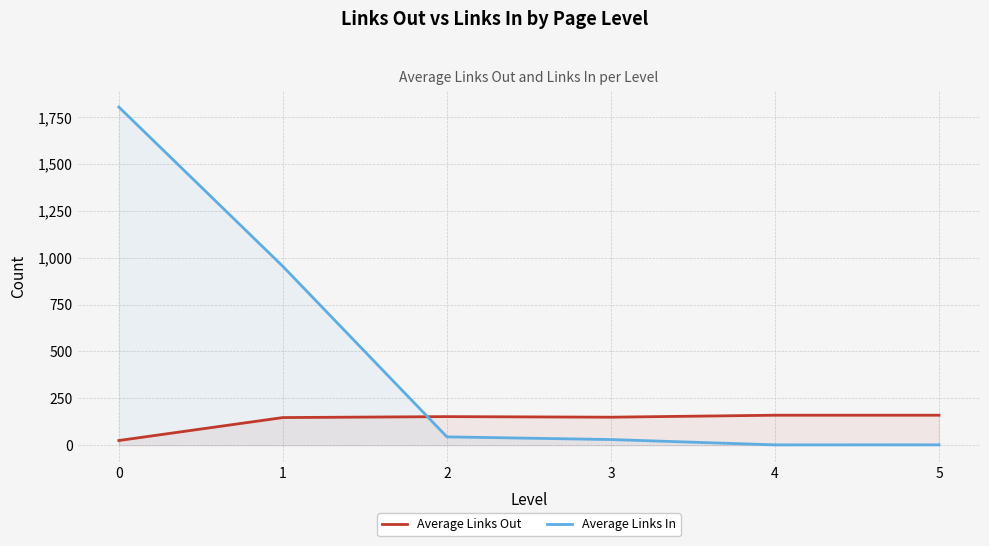

True or false: Average Links Out has a value of 13.2 at 0.

False